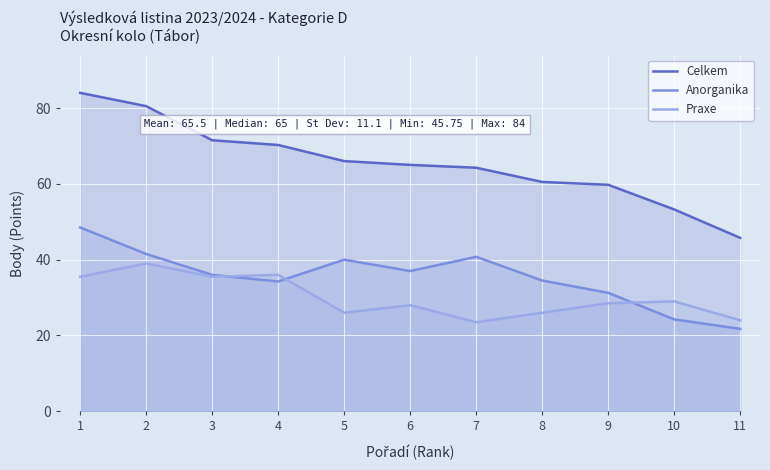

At which category does the chart reach its peak across all series?

1